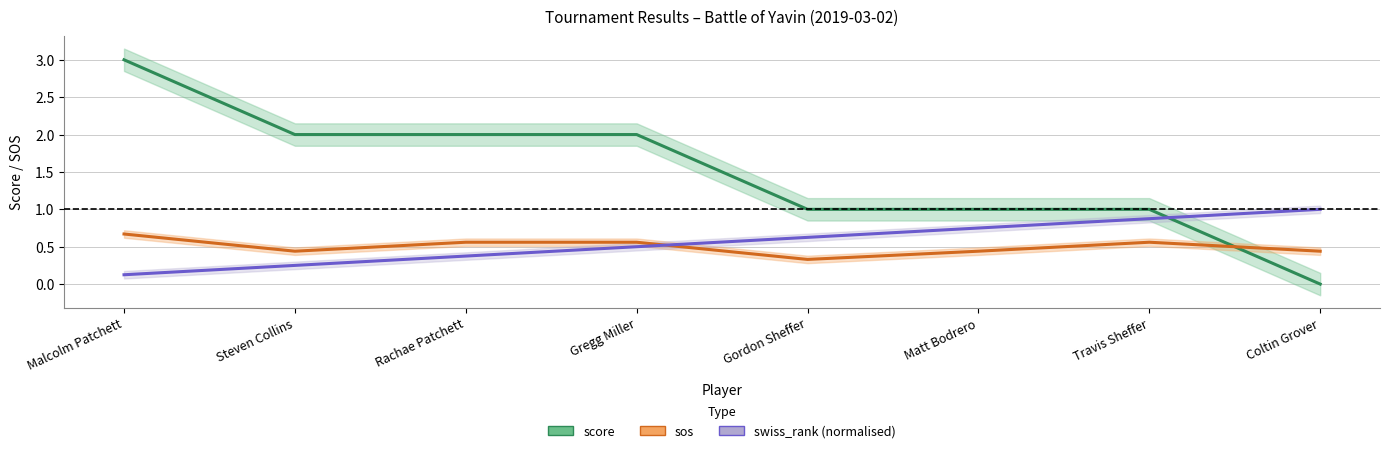

How many interior local peaks does the sos series have?

1